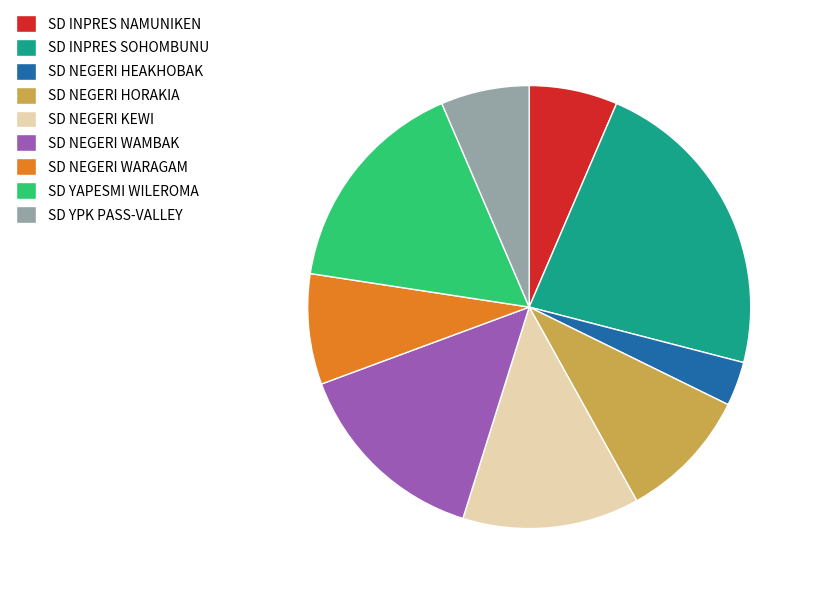

What is the ratio of the value at SD INPRES NAMUNIKEN to the value at SD NEGERI HORAKIA?

0.7